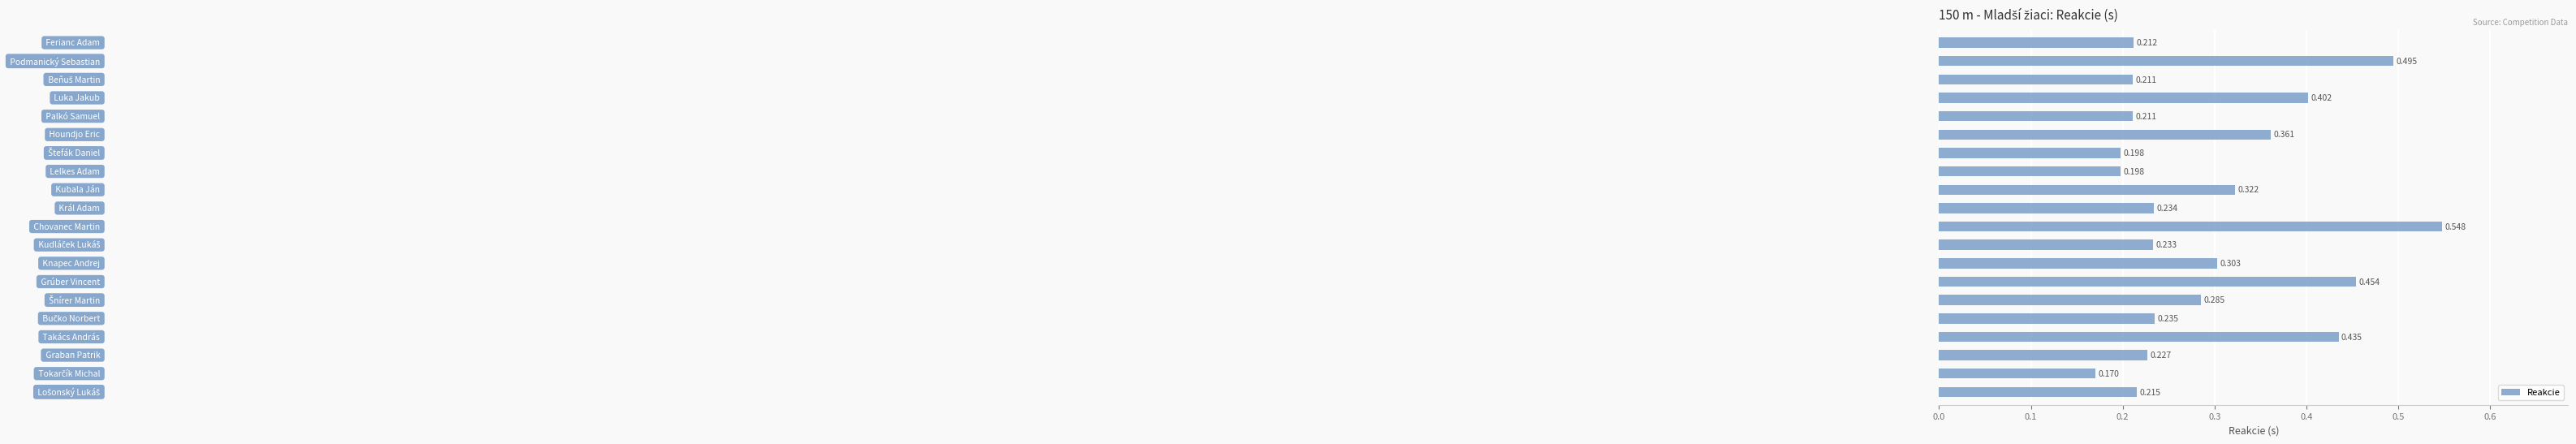

What is the sum of all values?

5.9